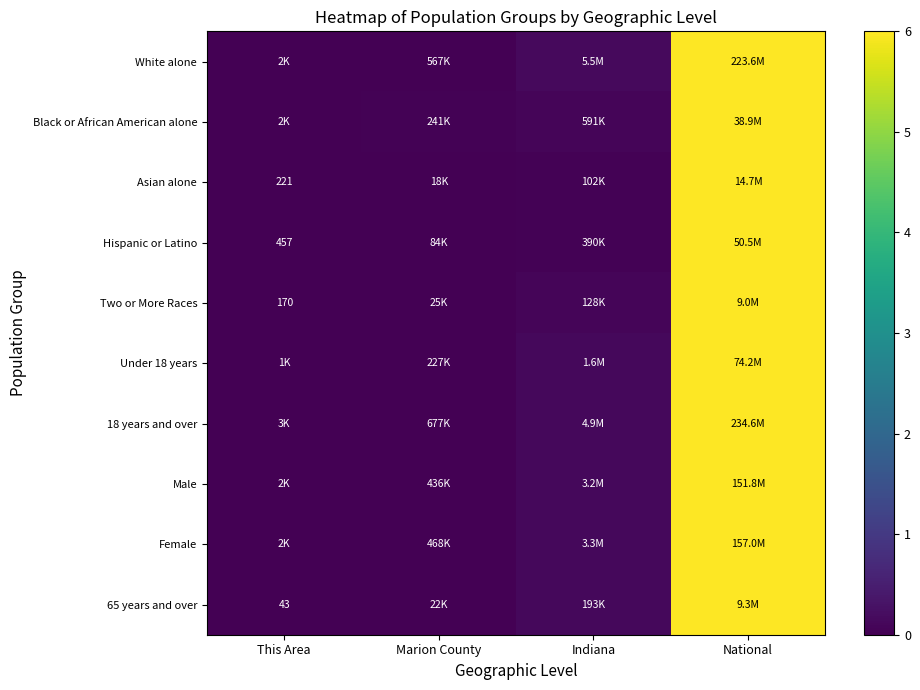

List the labels in order of Two or More Races value, smallest first.

This Area, Marion County, Indiana, National